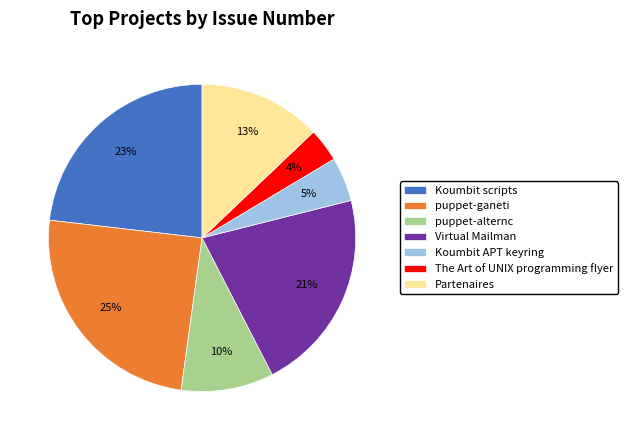

What percentage is the Koumbit scripts slice, to the nearest percent?

23%